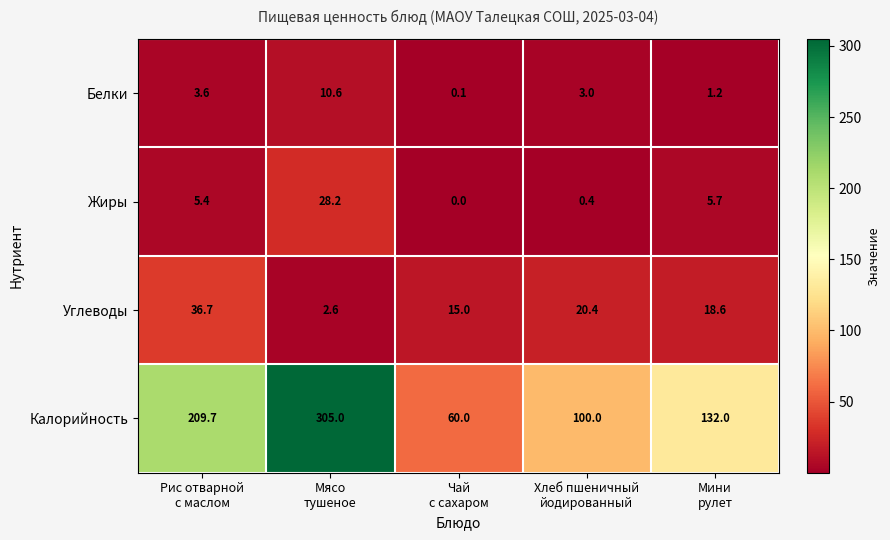

List the series in order of their peak value, highest first.

Калорийность, Углеводы, Жиры, Белки